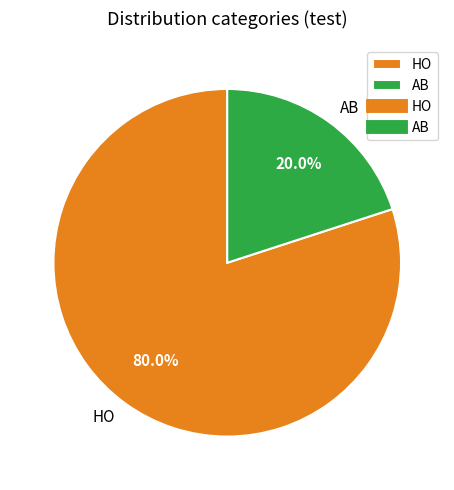

The HO slice represents 80% of the pie. True or false?

True